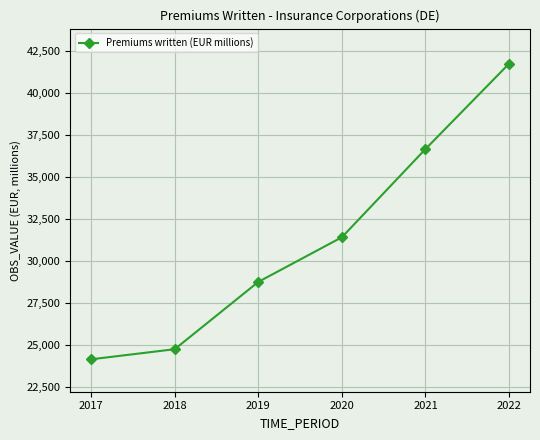

What is the average value?

31240